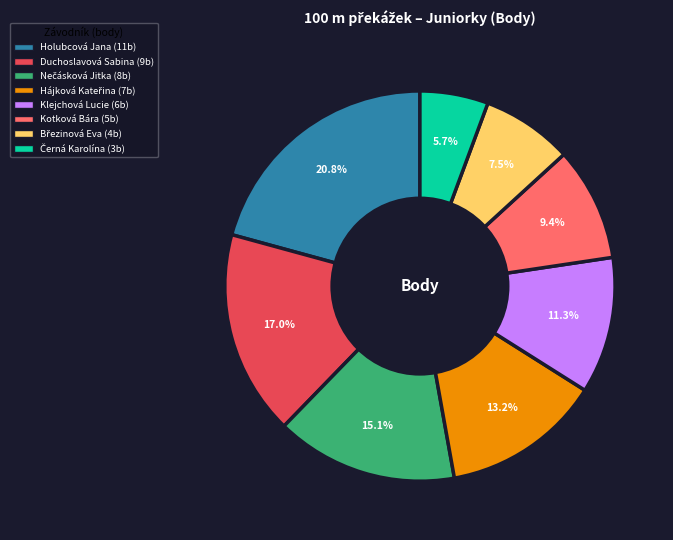

To the nearest percent, what portion does Duchoslavová Sabina represent?

17%